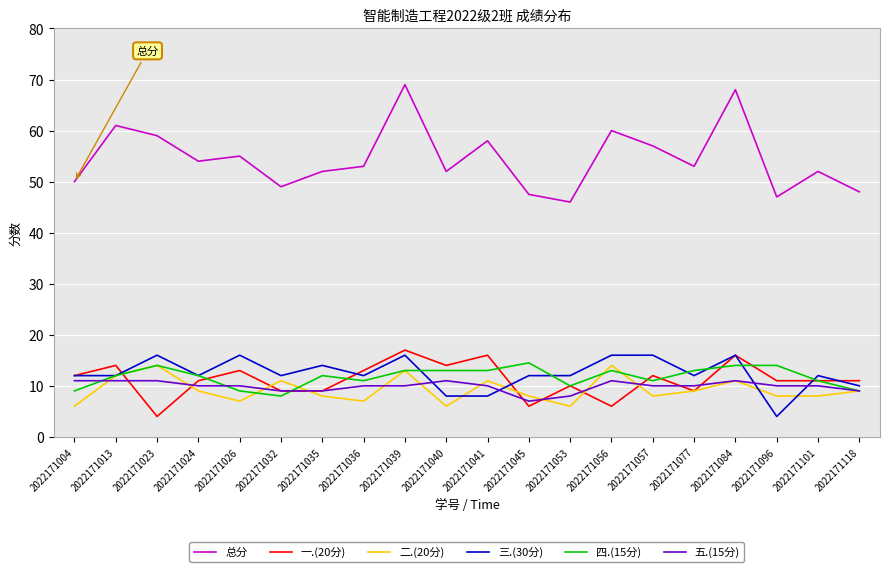

What is the maximum value shown in the chart?

69.0